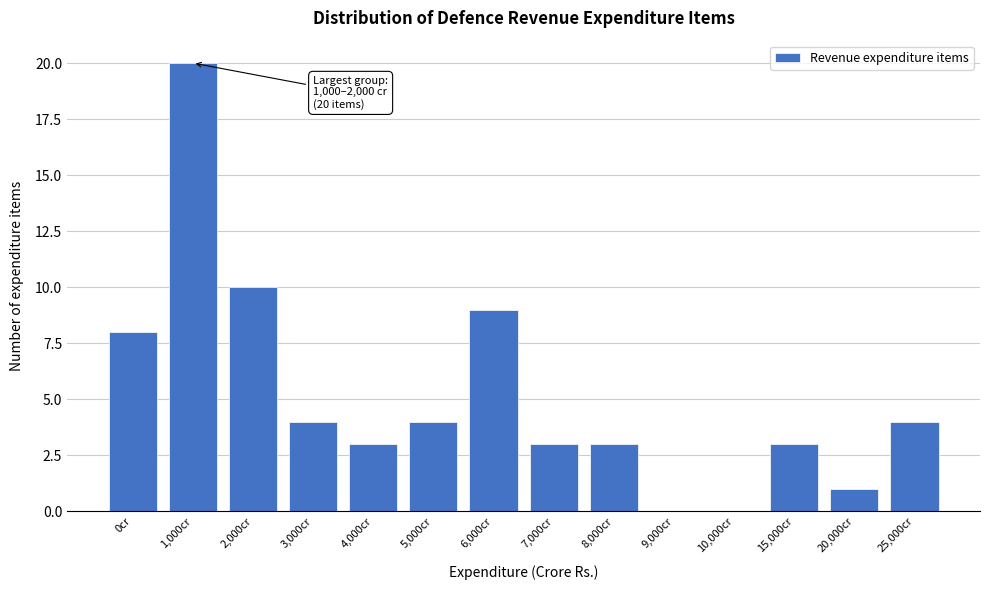

Reading left to right, extract all data points from this chart.

0cr=8	1,000cr=20	2,000cr=10	3,000cr=4	4,000cr=3	5,000cr=4	6,000cr=9	7,000cr=3	8,000cr=3	9,000cr=0	10,000cr=0	15,000cr=3	20,000cr=1	25,000cr=4